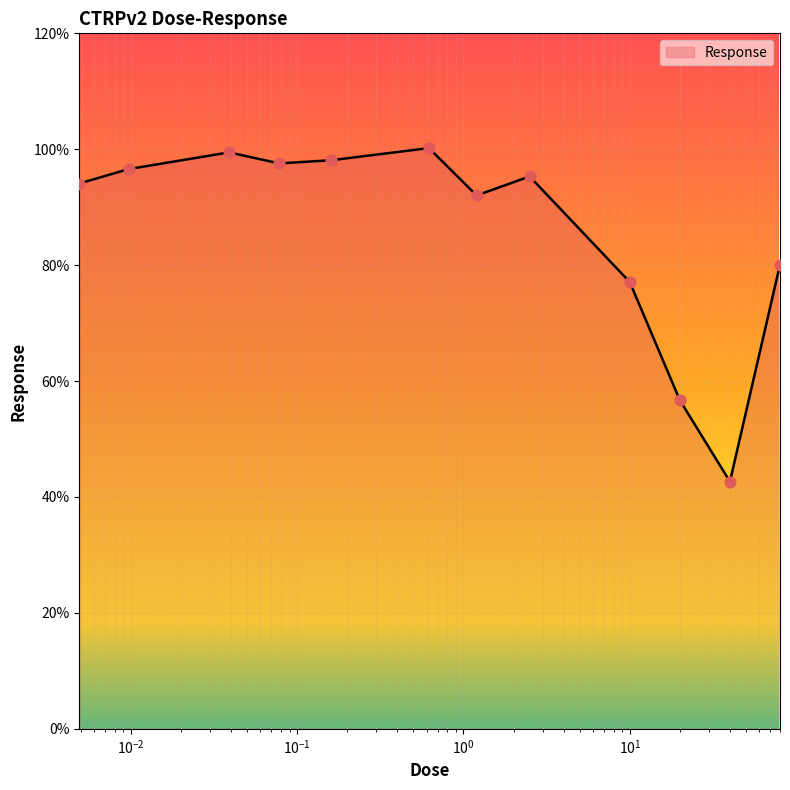

What is the greatest value displayed?

100.2